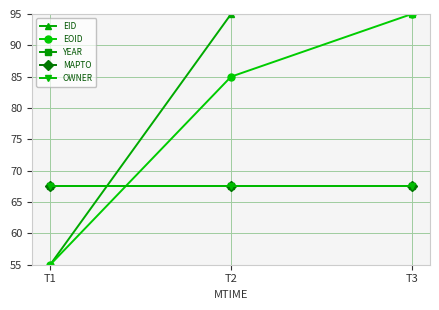

Does the chart have visible grid lines?

Yes